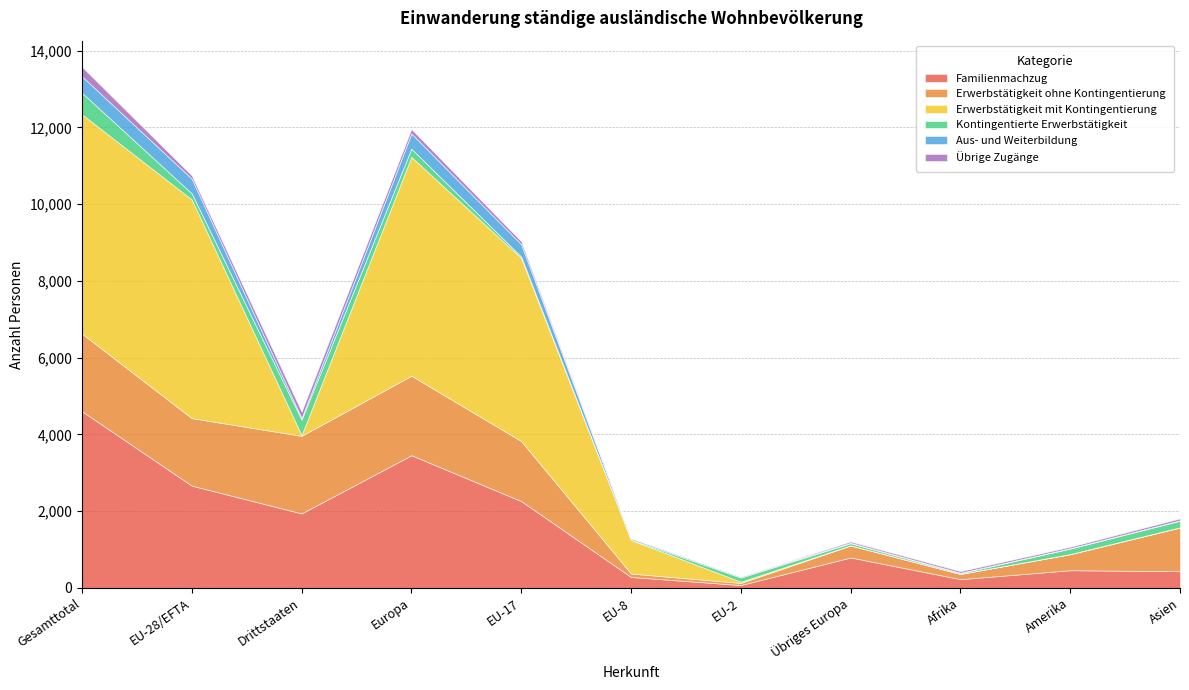

Reading left to right, list all the values displayed in this chart.

Familienmachzug: Gesamttotal=4604	EU-28/EFTA=2664	Drittstaaten=1940	Europa=3456	EU-17=2262	EU-8=284	EU-2=74	Übriges Europa=792	Afrika=227	Amerika=460	Asien=434
Erwerbstätigkeit ohne Kontingentierung: Gesamttotal=2022	EU-28/EFTA=1759	Drittstaaten=2022	Europa=2072	EU-17=1565	EU-8=90	EU-2=54	Übriges Europa=313	Afrika=136	Amerika=417	Asien=1138
Erwerbstätigkeit mit Kontingentierung: Gesamttotal=5714	EU-28/EFTA=5697	Drittstaaten=17	Europa=5701	EU-17=4770	EU-8=874	EU-2=33	Übriges Europa=4	Afrika=1	Amerika=5	Asien=6
Kontingentierte Erwerbstätigkeit: Gesamttotal=562	EU-28/EFTA=160	Drittstaaten=402	Europa=215	EU-17=38	EU-8=10	EU-2=108	Übriges Europa=55	Afrika=20	Amerika=141	Asien=172
Aus- und Weiterbildung: Gesamttotal=428	EU-28/EFTA=383	Drittstaaten=45	Europa=395	EU-17=320	EU-8=35	EU-2=25	Übriges Europa=12	Afrika=10	Amerika=10	Asien=12
Übrige Zugänge: Gesamttotal=249	EU-28/EFTA=84	Drittstaaten=165	Europa=117	EU-17=78	EU-8=3	EU-2=3	Übriges Europa=33	Afrika=42	Amerika=38	Asien=49